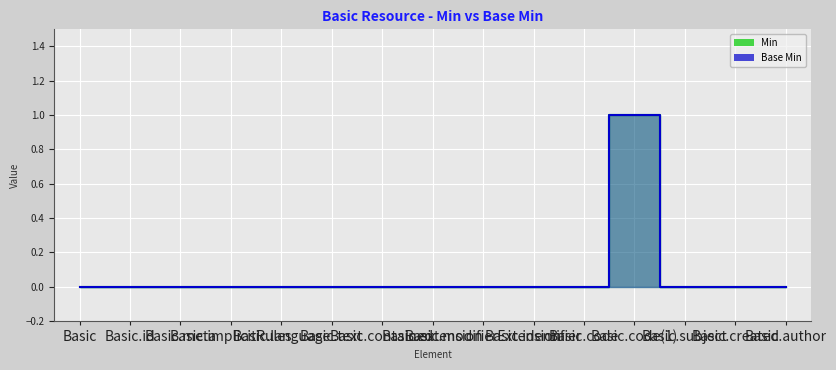

True or false: Min and Base Min intersect in this chart.

False